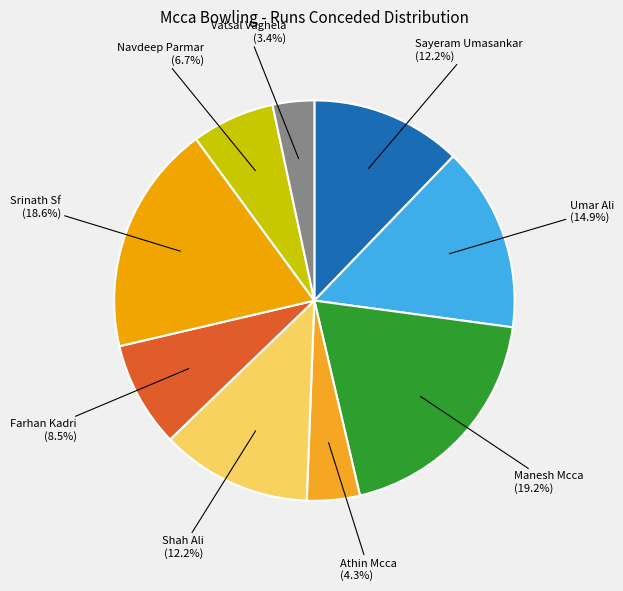

Is there any slice that represents more than half of the pie?

No